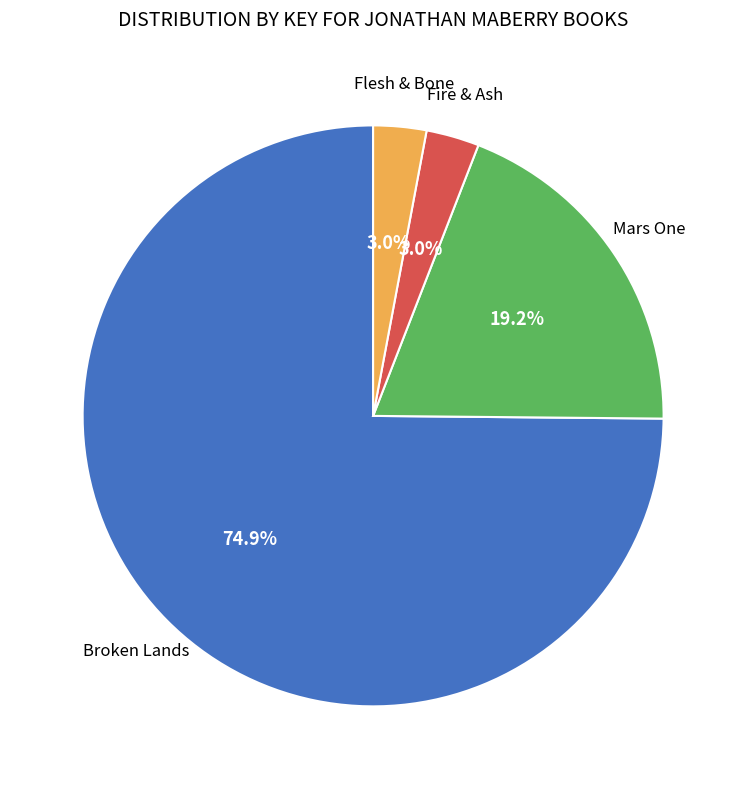

Is there any slice that represents more than half of the pie?

Yes